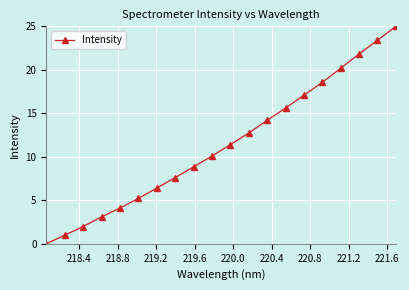

What is the value of the 6th point from the left?

5.2